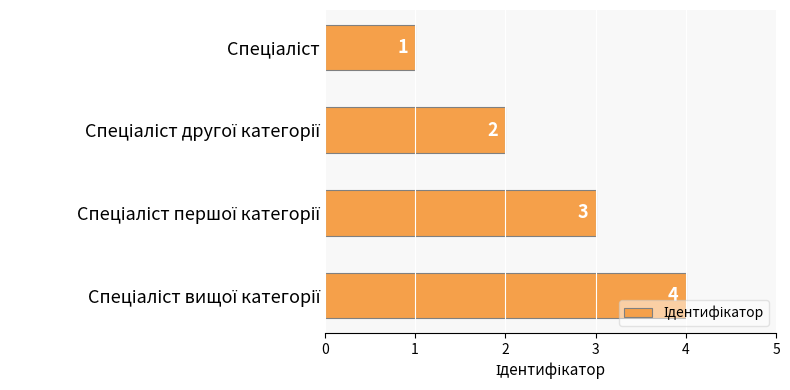

What is the sum of all values?

10